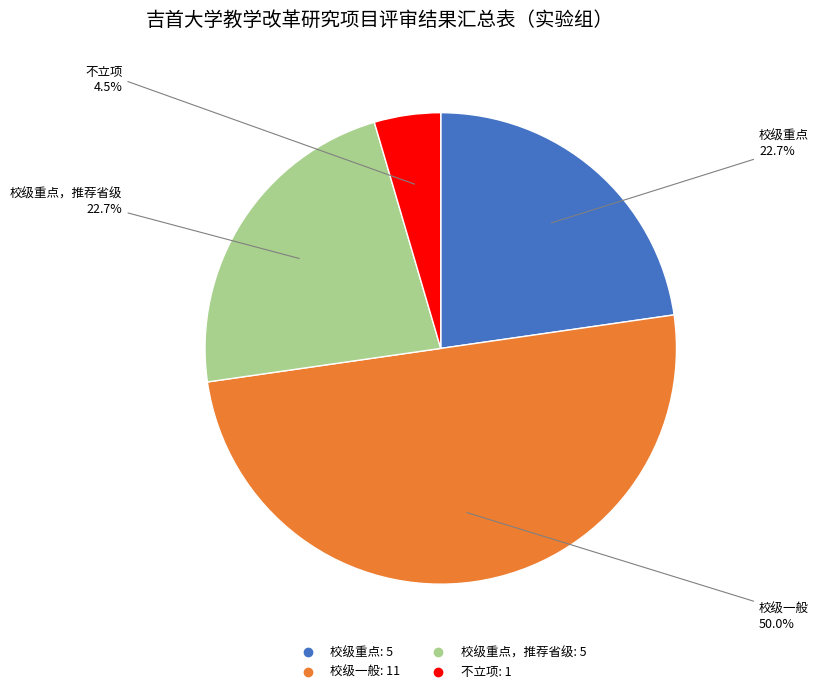

Is there a majority slice in this chart?

No